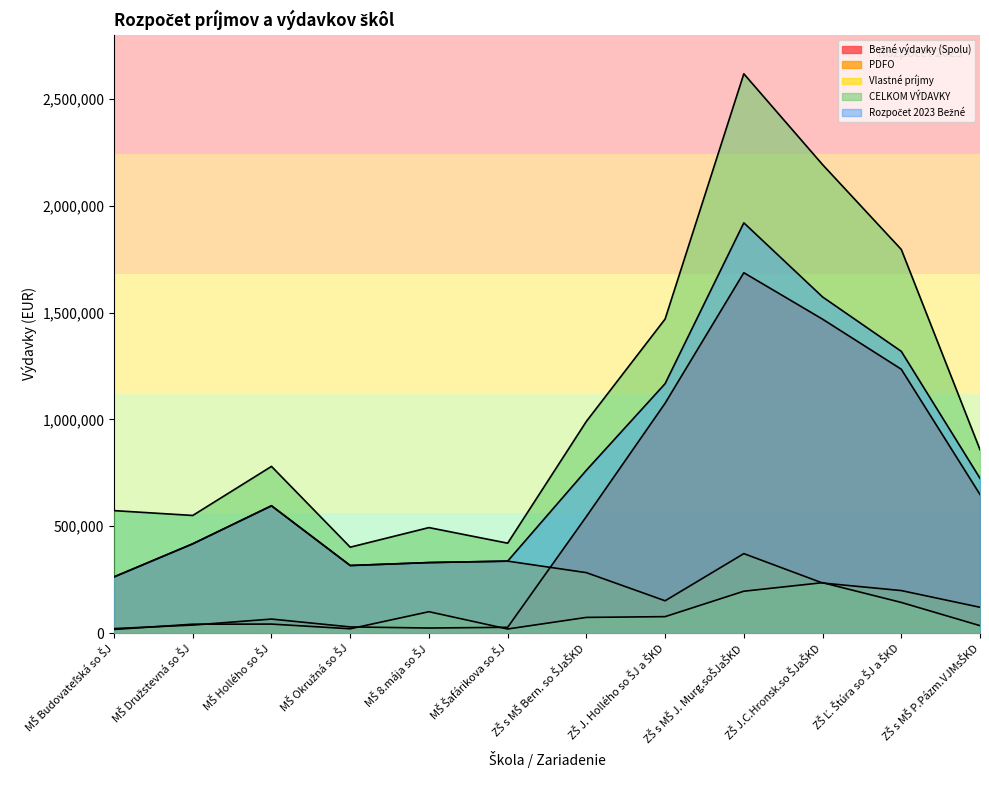

Is the value of Vlastné príjmy at MŠ Budovateľská so ŠJ greater than the value of Bežné výdavky (Spolu) at ZŠ s MŠ J. Murg.soŠJaŠKD?

No